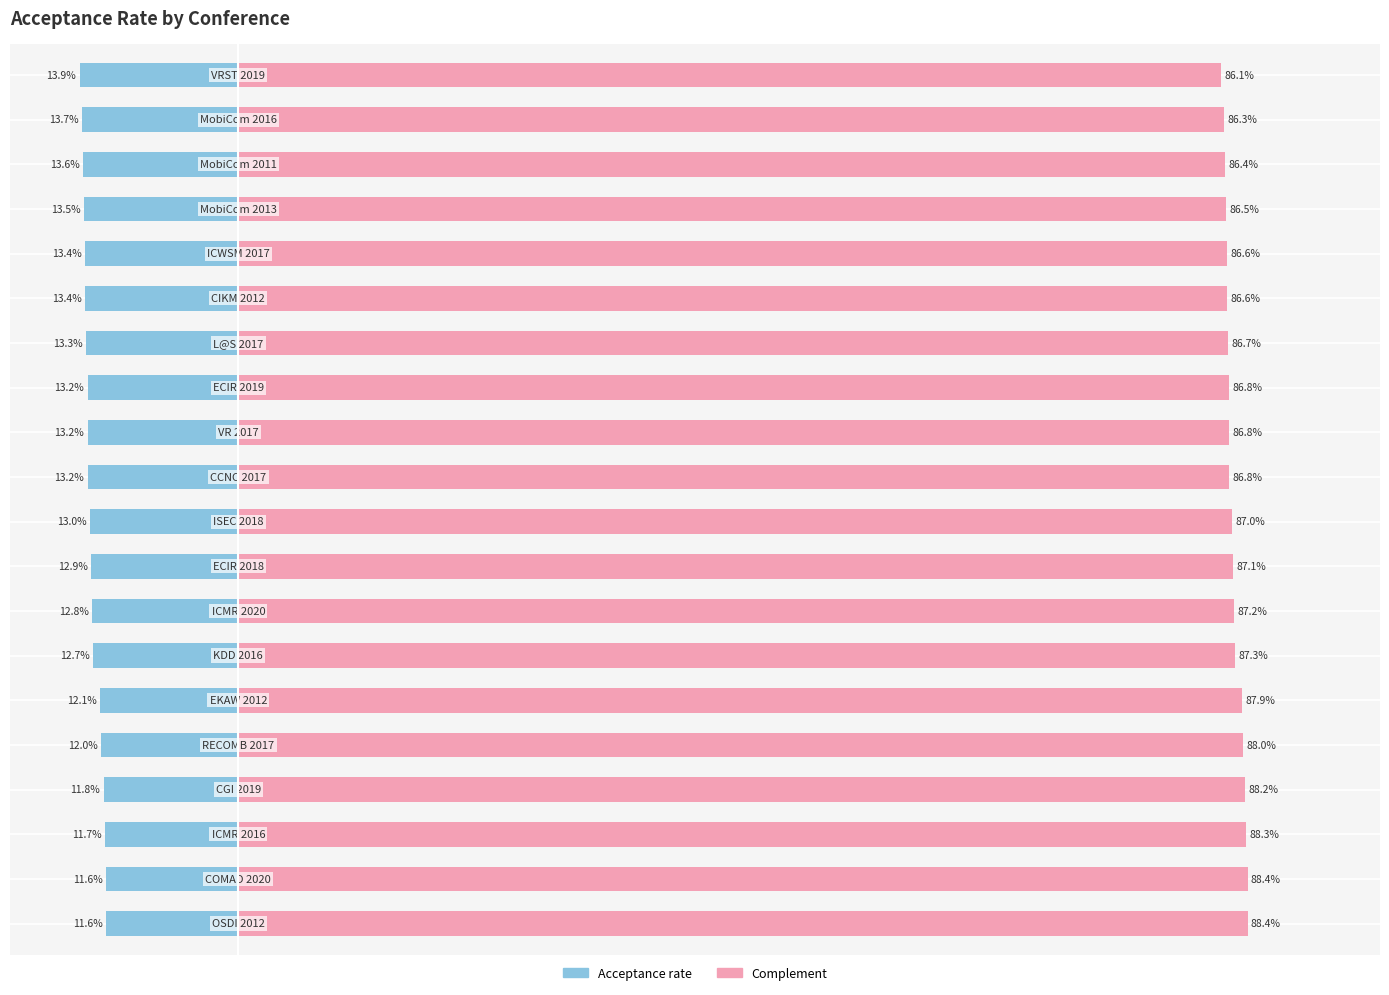

What is the average value of the Complement series?

87.2